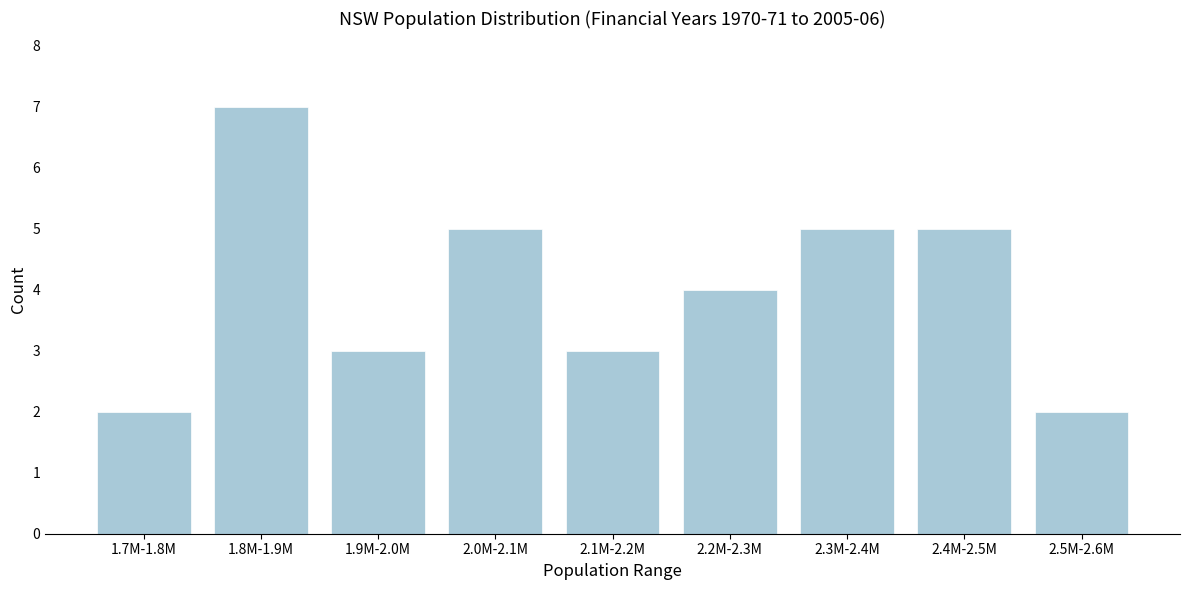

Reading left to right, transcribe all the data shown in this chart.

1.7M-1.8M=2	1.8M-1.9M=7	1.9M-2.0M=3	2.0M-2.1M=5	2.1M-2.2M=3	2.2M-2.3M=4	2.3M-2.4M=5	2.4M-2.5M=5	2.5M-2.6M=2